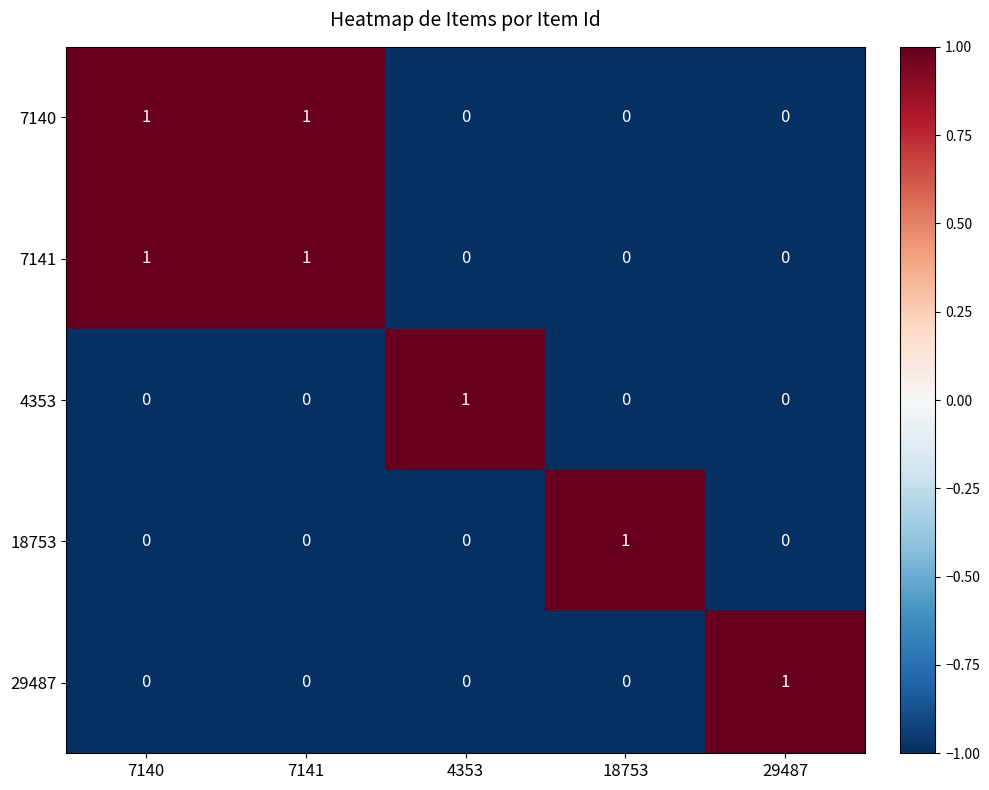

Count the 4353 values in the range 0 to 1.

5